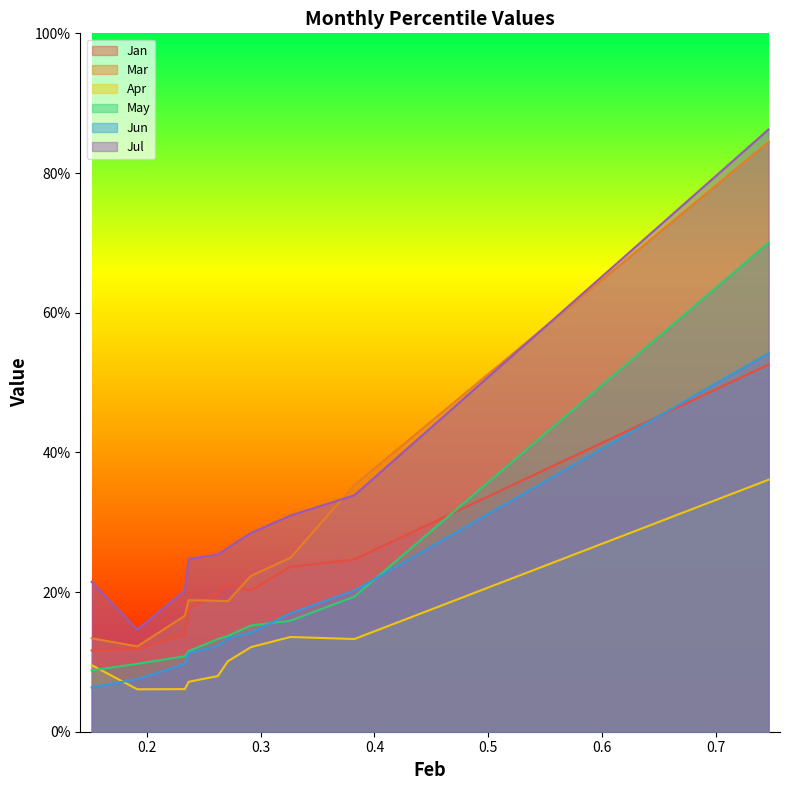

How many May values are between 0 and 1?

10